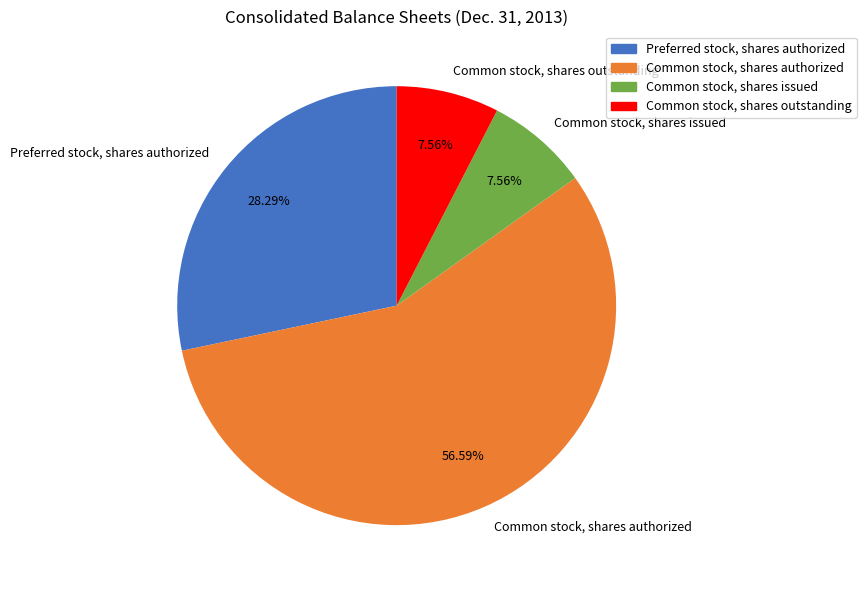

Do Common stock, shares outstanding and Common stock, shares authorized together represent more than half of the pie?

Yes